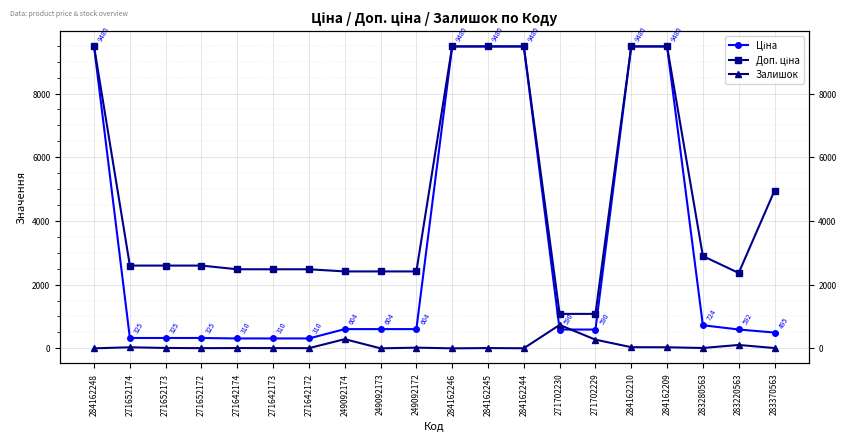

What is the total value across all series at 284162245?

18968.1